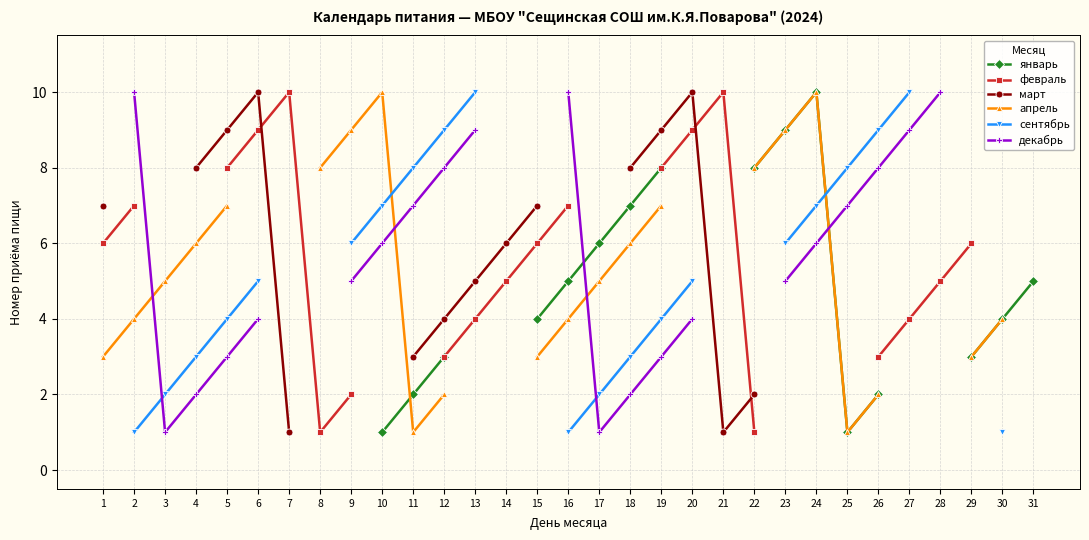

Which category has the lowest value in the февраль series?

8